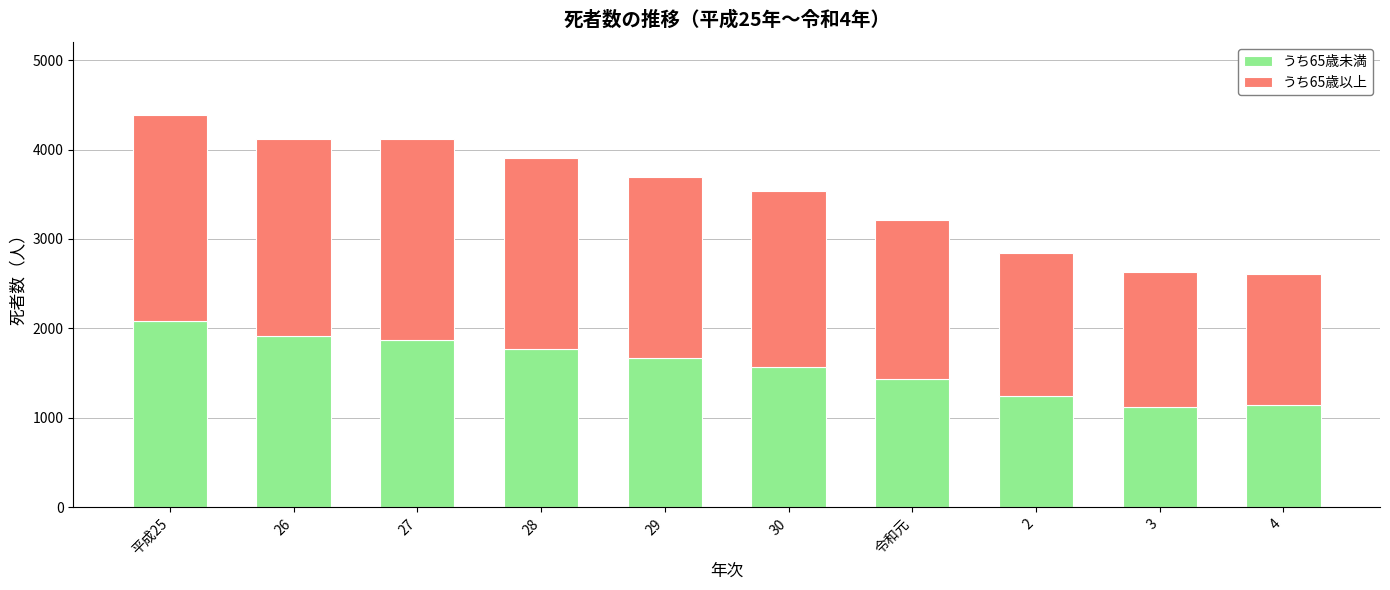

At which label does うち65歳未満 first exceed 1674?

平成25